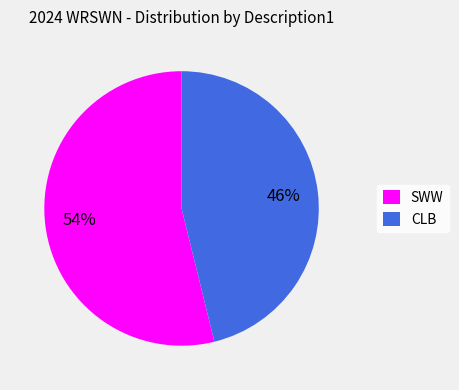

To the nearest percent, what is the combined percentage of CLB and SWW?

100%